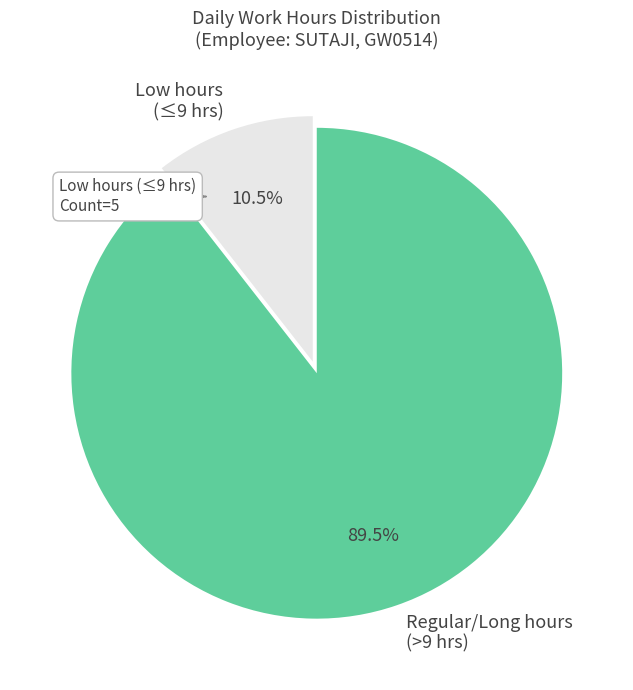

Is there a majority slice in this chart?

Yes